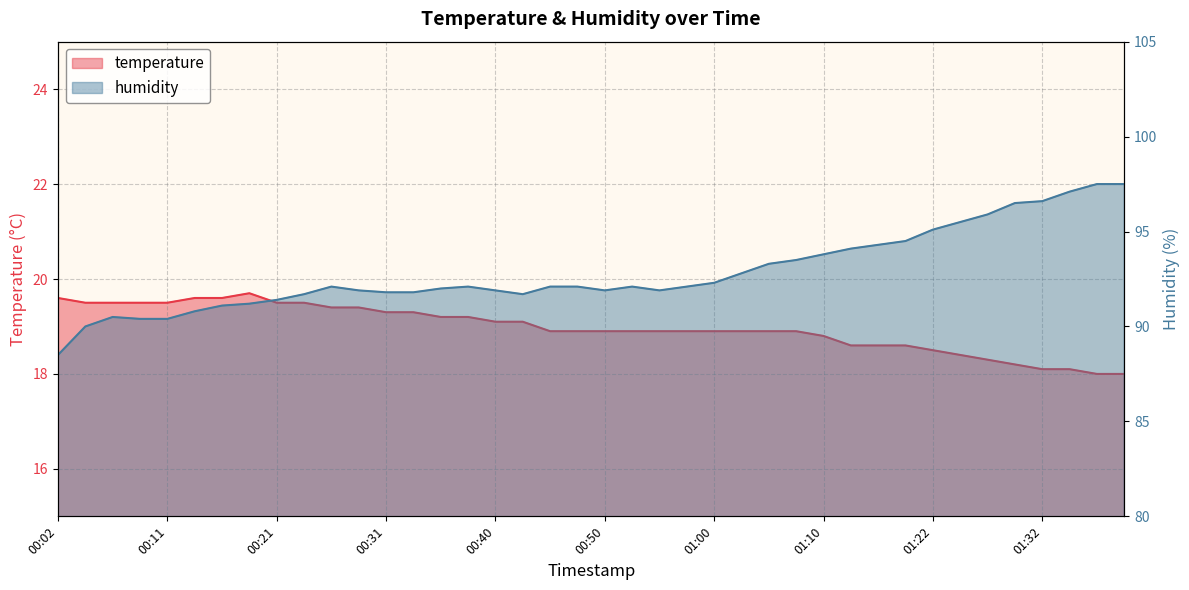

Which has a higher value, 01:03 or 01:25?

01:03